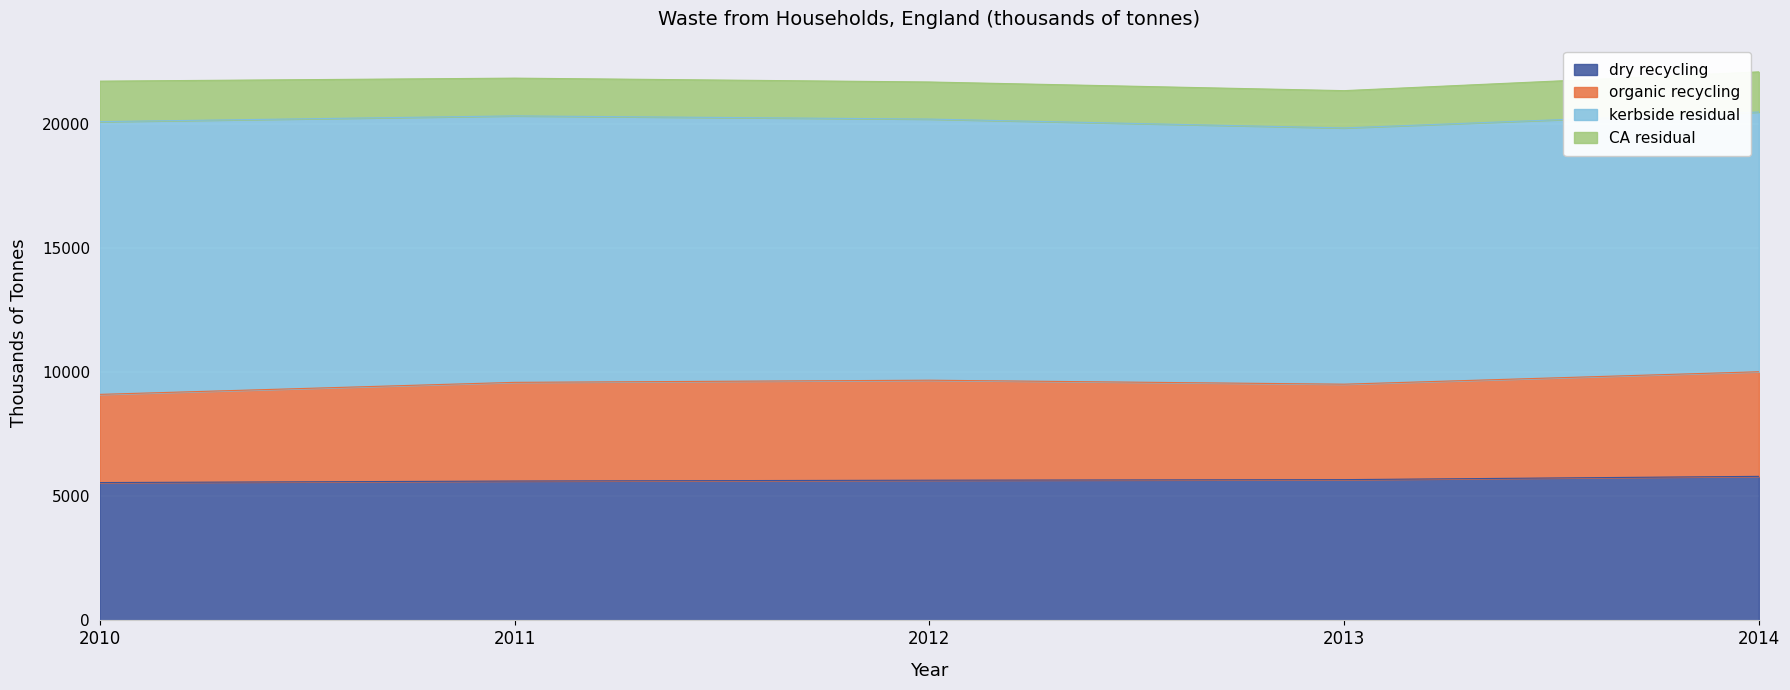

True or false: dry recycling and organic recycling cross at least once.

False